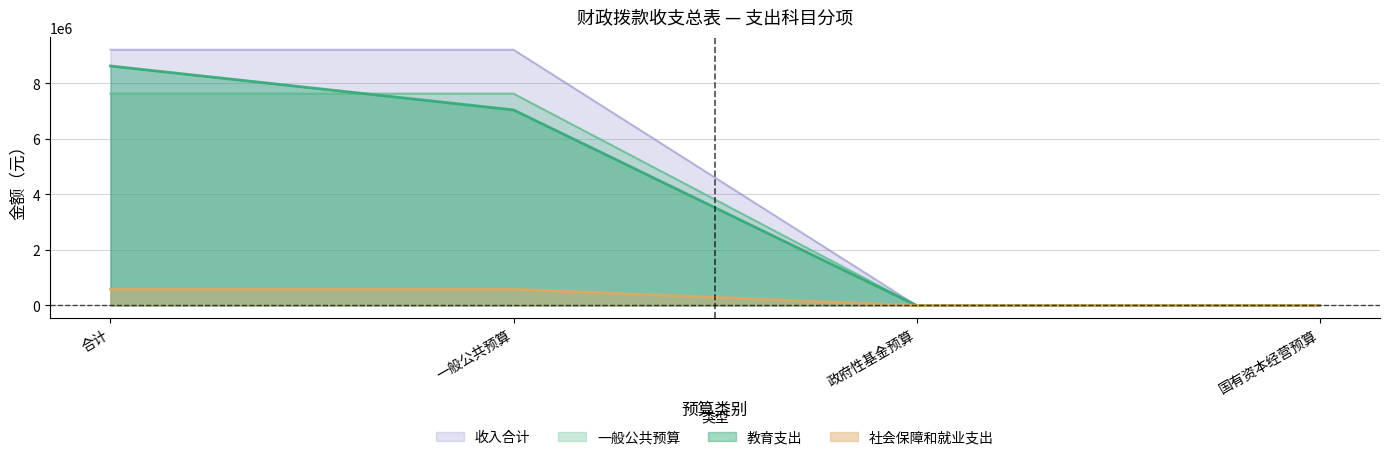

Is the value of 教育支出 at 国有资本经营预算 greater than the value of 社会保障和就业支出 at 国有资本经营预算?

No